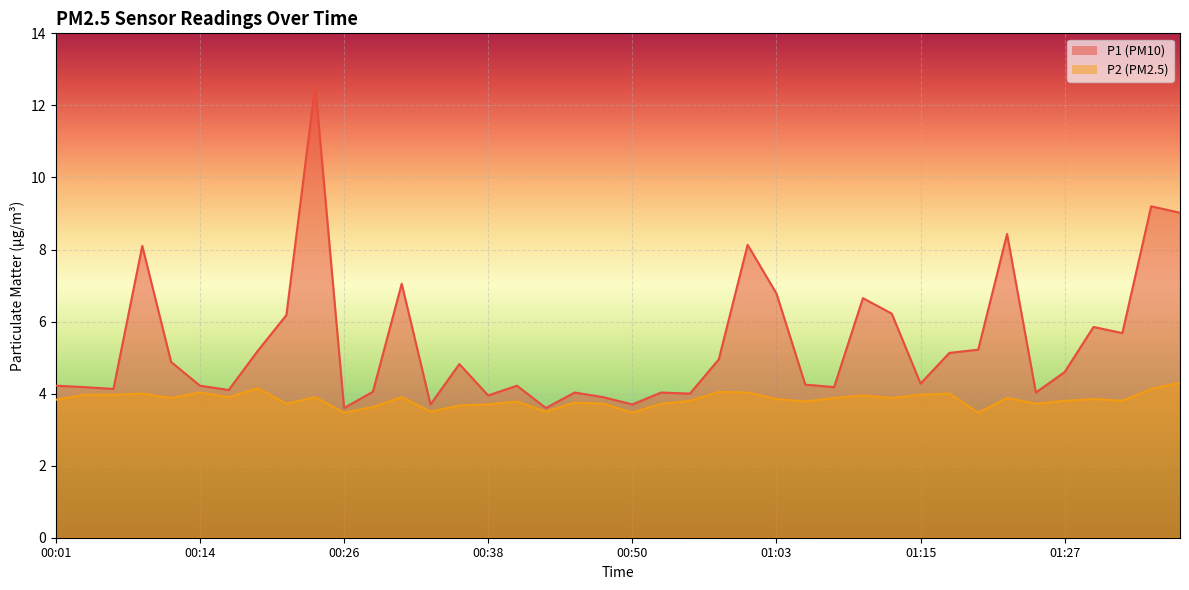

The value of P2_line at 33 is 3.9. True or false?

True